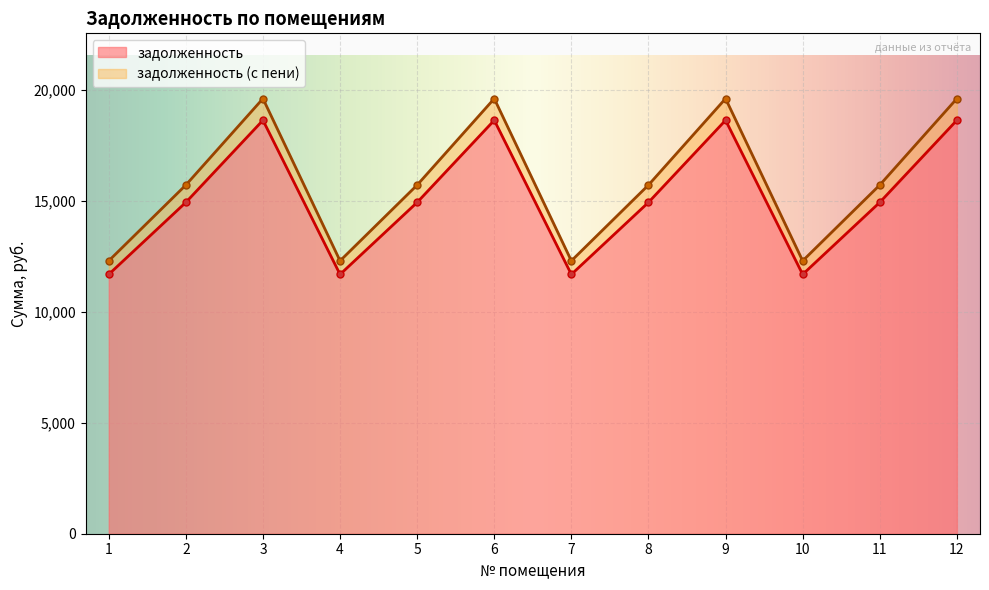

Reading right to left, transcribe all the data shown in this chart.

задолженность: 18645.8	14942.6	11694.2	18645.8	14942.6	11694.2	18645.8	14942.6	11694.2	18645.8	14942.6	11694.2
задолженность (с пени): 19622.2	15725.1	12306.6	19622.2	15725.1	12306.6	19622.2	15725.1	12306.6	19622.2	15725.1	12306.6